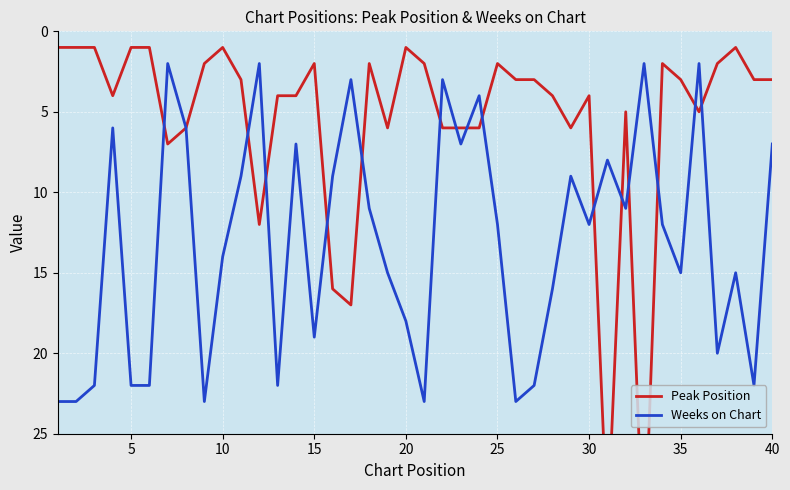

What is the highest value of the Weeks on Chart series?

23